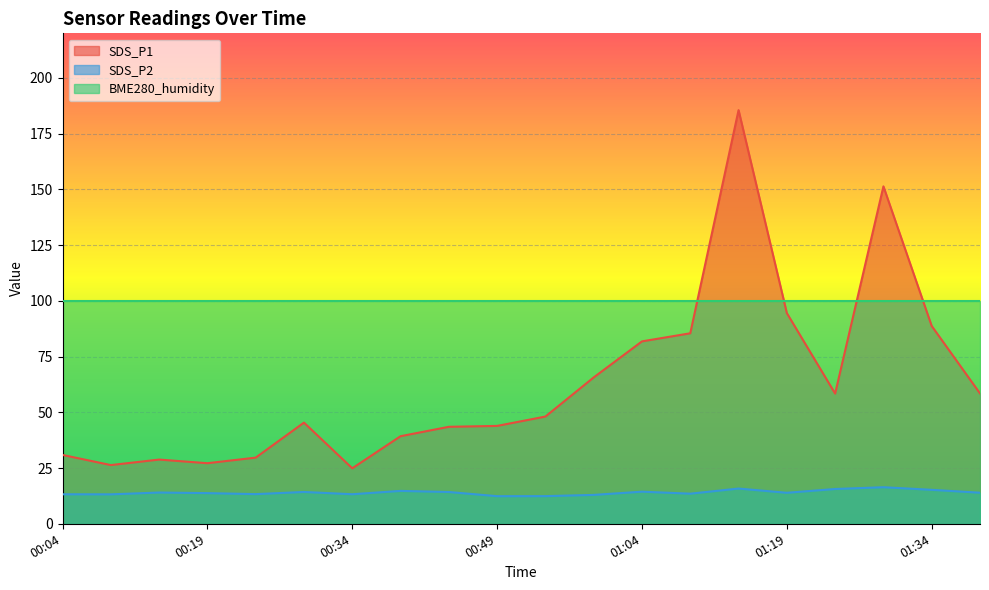

How many data points in SDS_P1 are above 48?

10